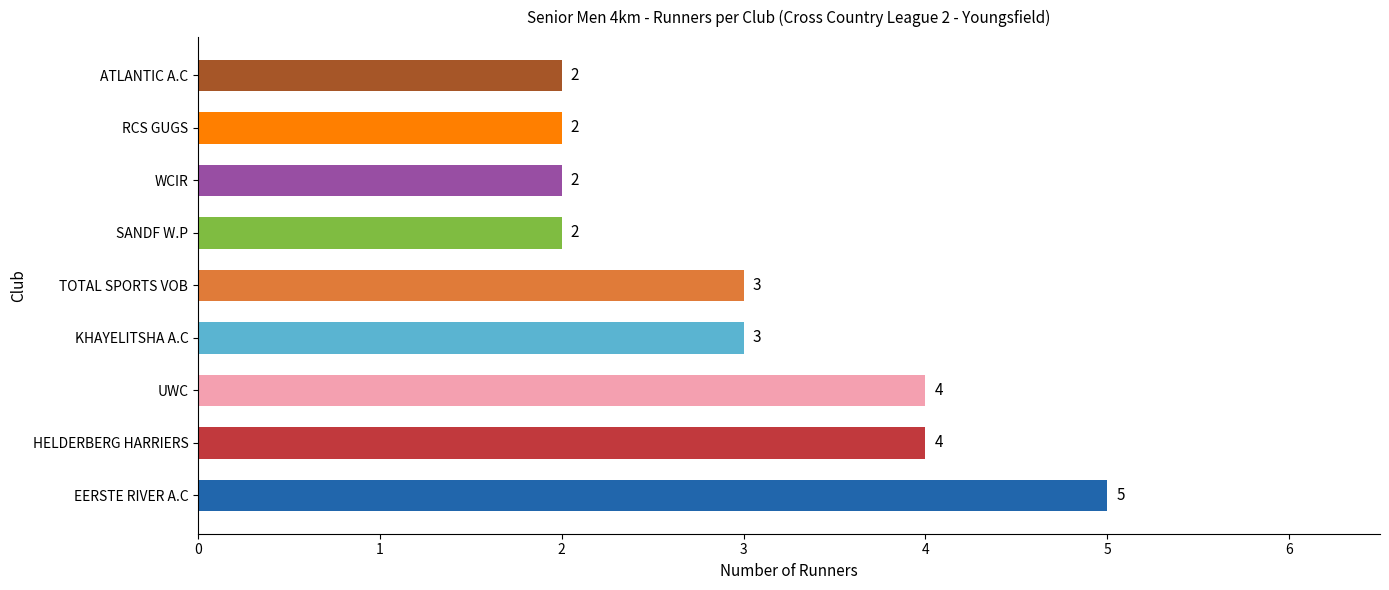

How many values are between 2 and 4?

8